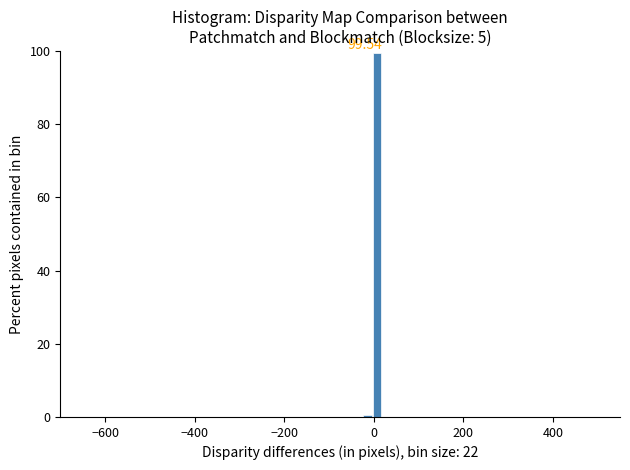

Around what value on the x-axis is the tallest bar? Give the approximate position of its centre, as read against the axis.

0